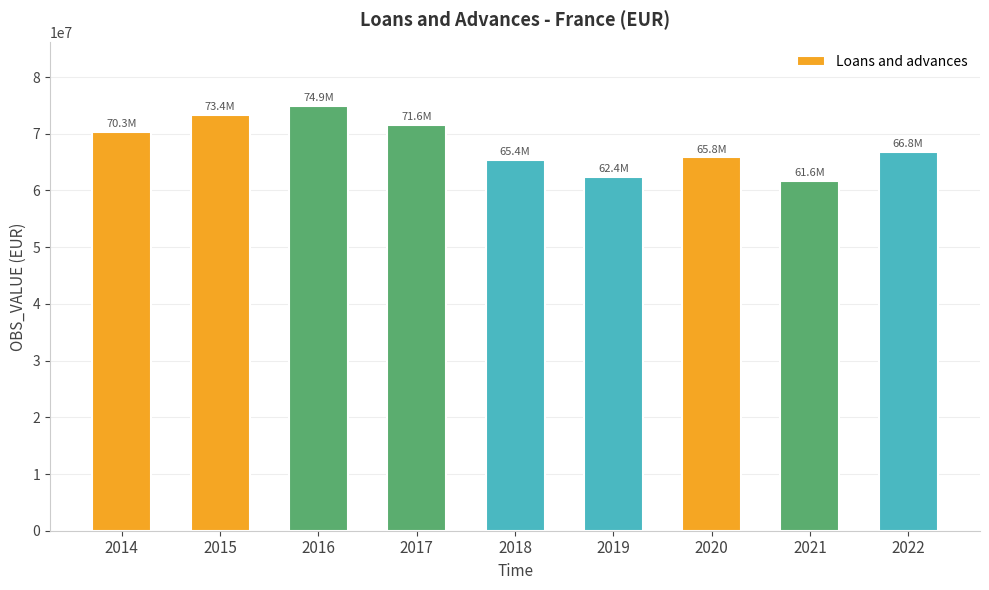

What is the sum of all values?

612146108